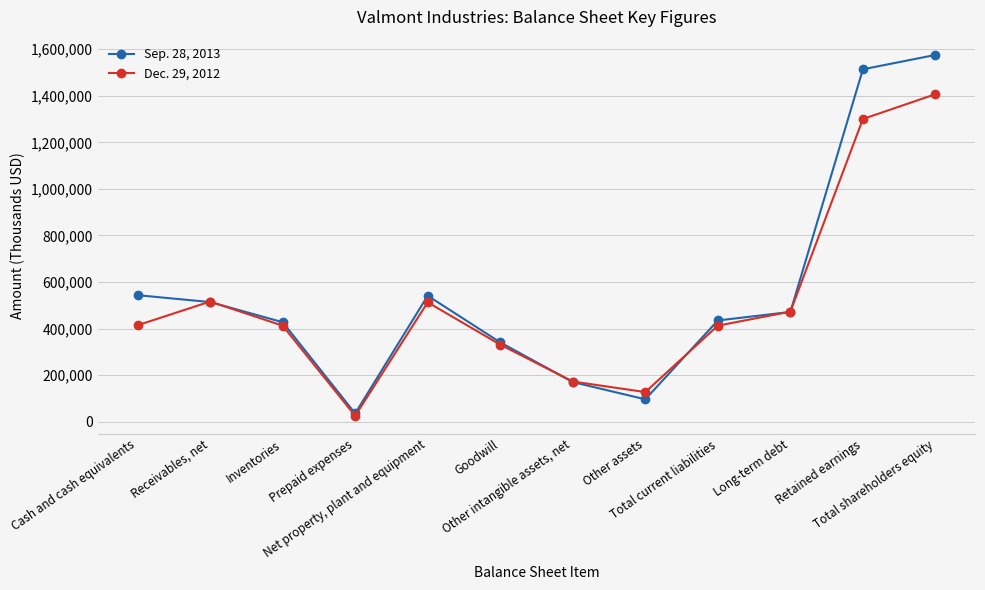

What is the minimum value for Sep. 28, 2013?

35071